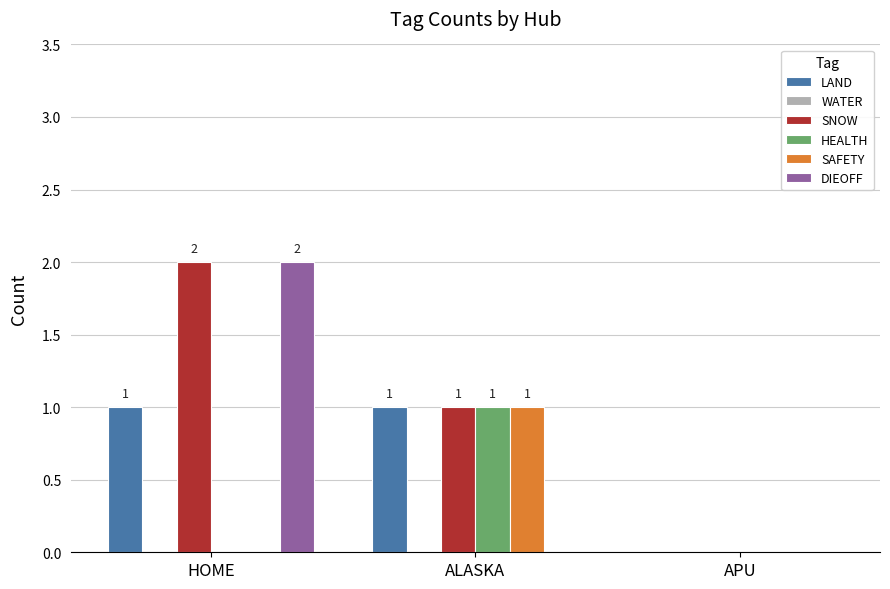

What is the total value across all series at HOME?

5